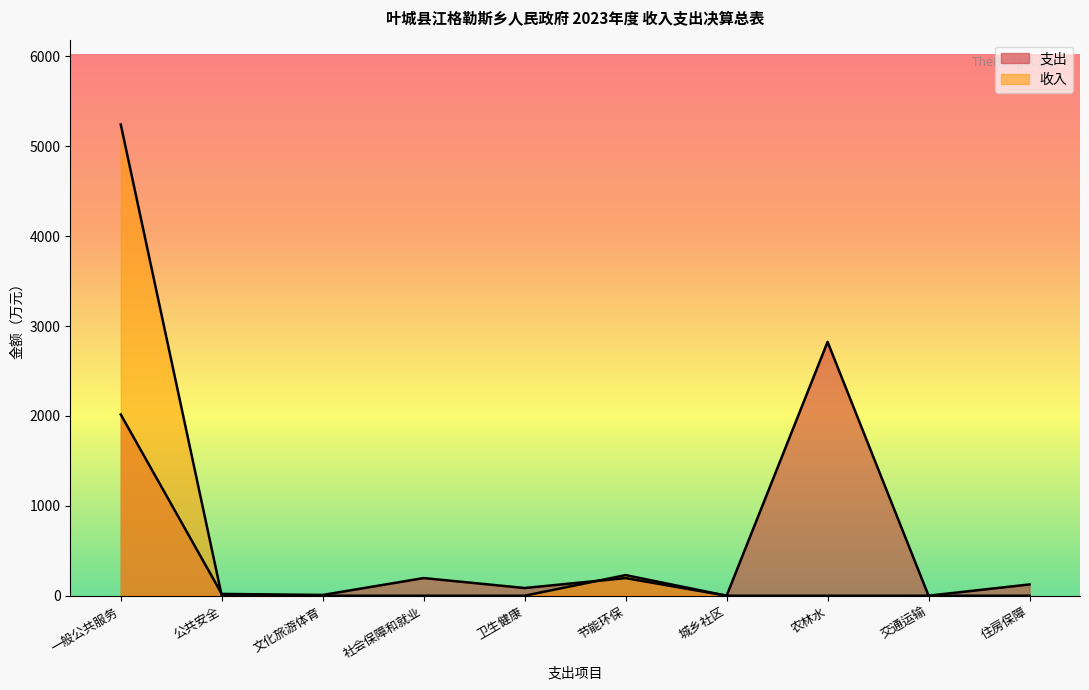

What is the difference between the maximum and minimum values?

2823.9